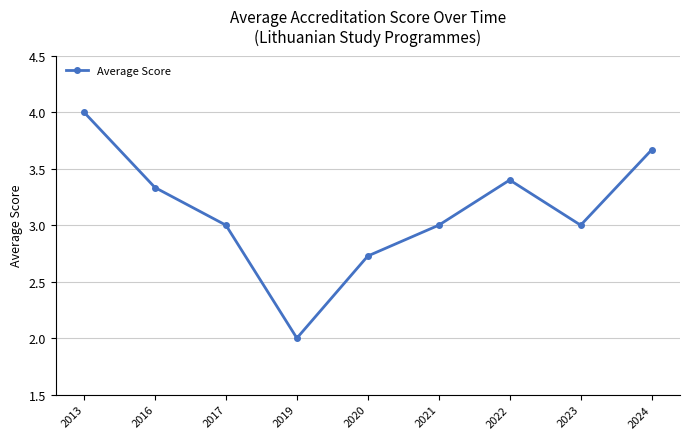

What is the average value?

3.1